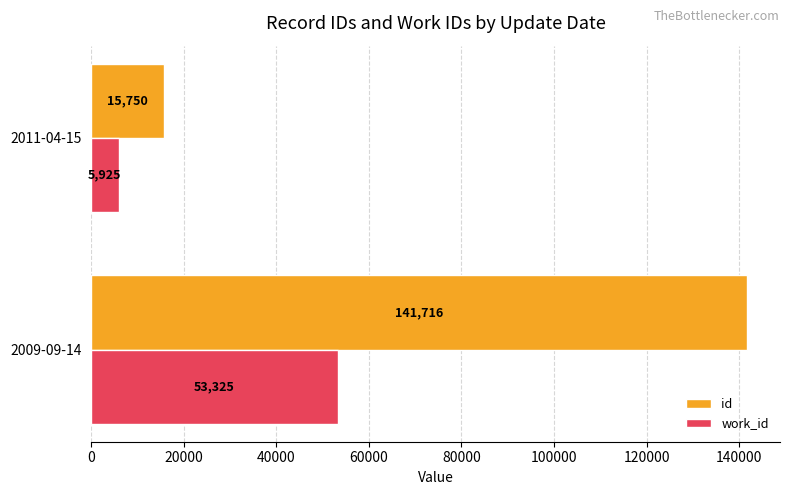

Which series has the largest total across all categories?

id